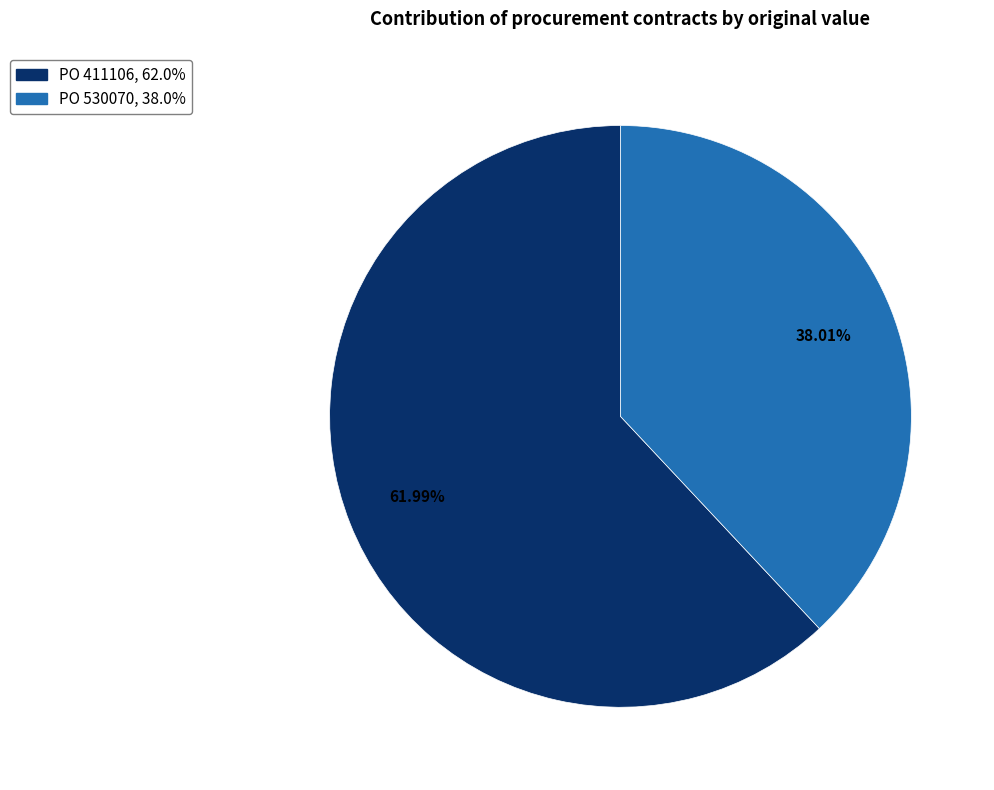

To the nearest percent, what is the difference between the PO 411106 and PO 530070 slice percentages?

24%